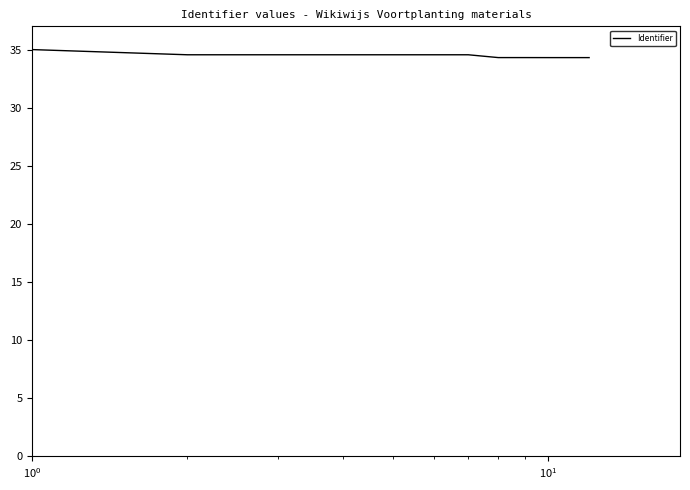

What is the maximum value shown in the chart?

35.0